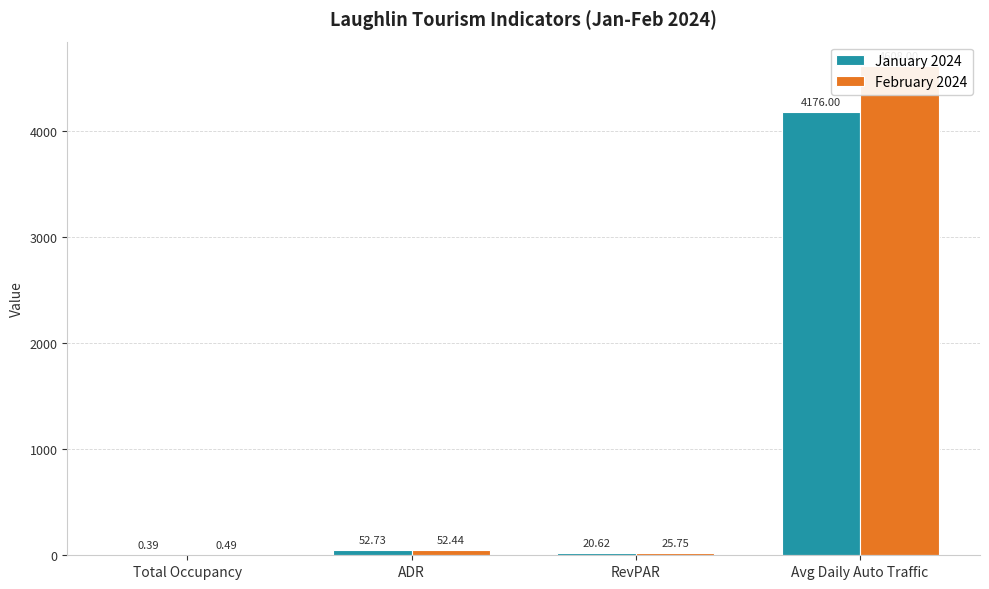

Does the chart contain any negative values?

No